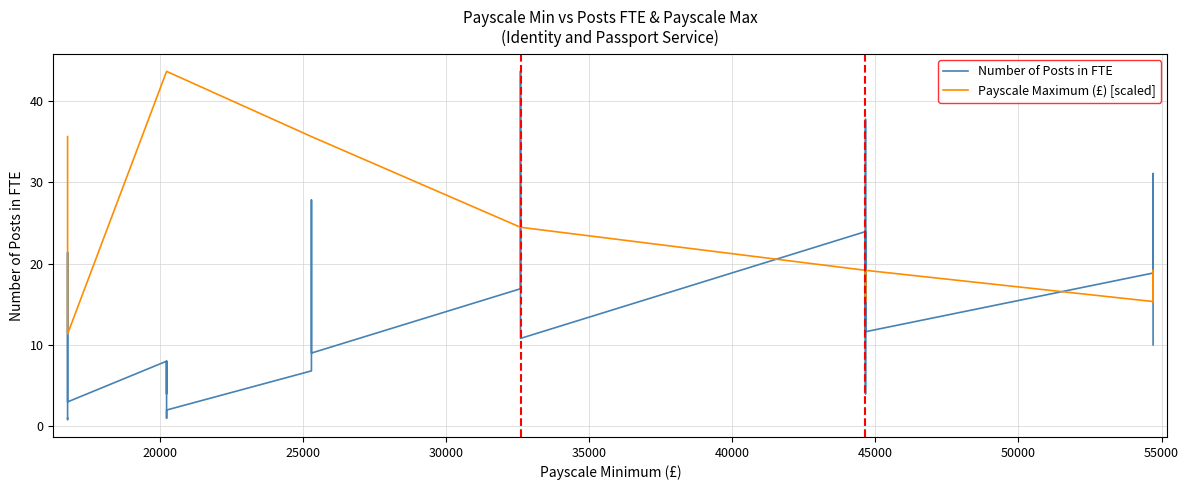

What is the difference between the second highest and second lowest values in the Payscale Maximum (£) [scaled] series?

32.3